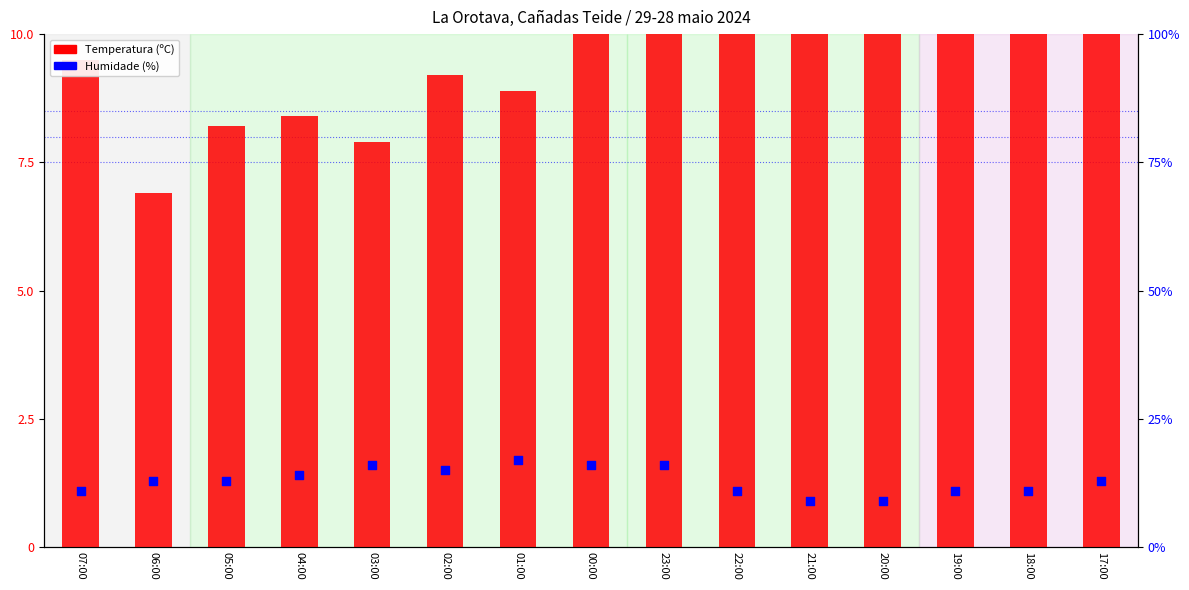

Which series has the largest Y range (max minus min)?

Temperatura (ºC)